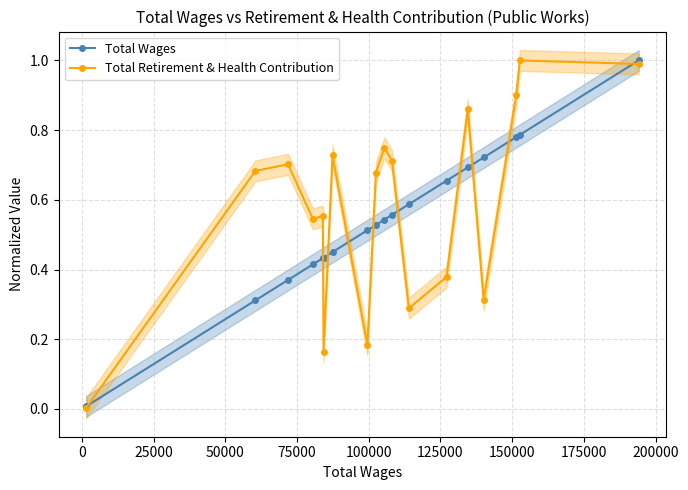

True or false: Total Retirement & Health Contribution has more than 2 interior local peaks.

True